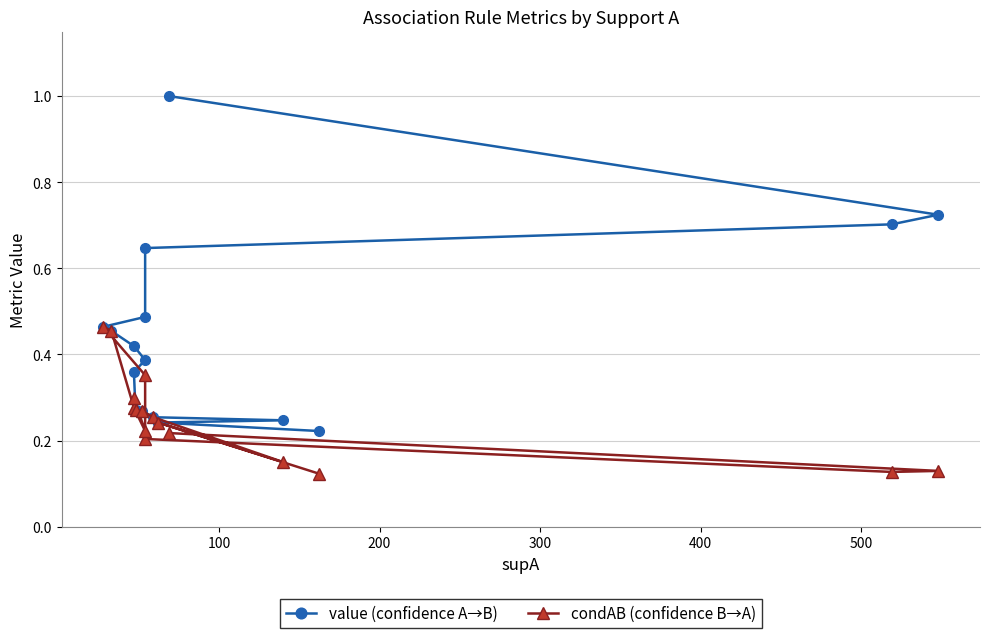

True or false: value (confidence A→B) and condAB (confidence B→A) intersect in this chart.

False